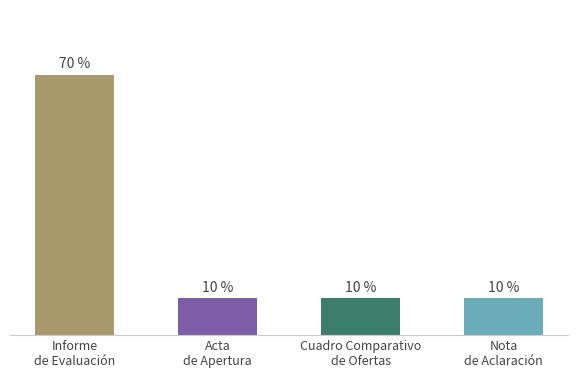

Rank the categories by value from highest to lowest.

Informe
de Evaluación, Acta
de Apertura, Cuadro Comparativo
de Ofertas, Nota
de Aclaración